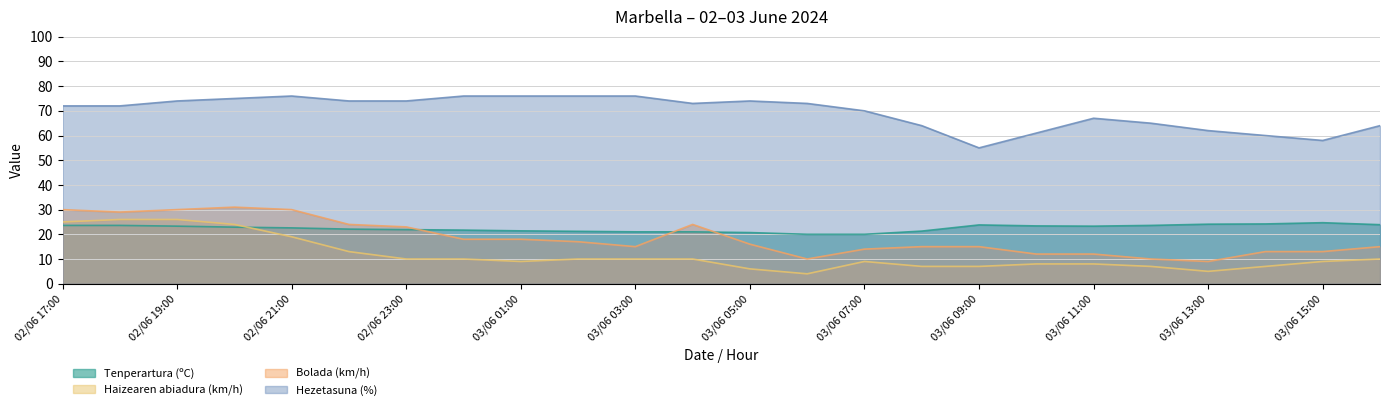

What is the sum of all Haizearen abiadura (km/h) values?

279.0